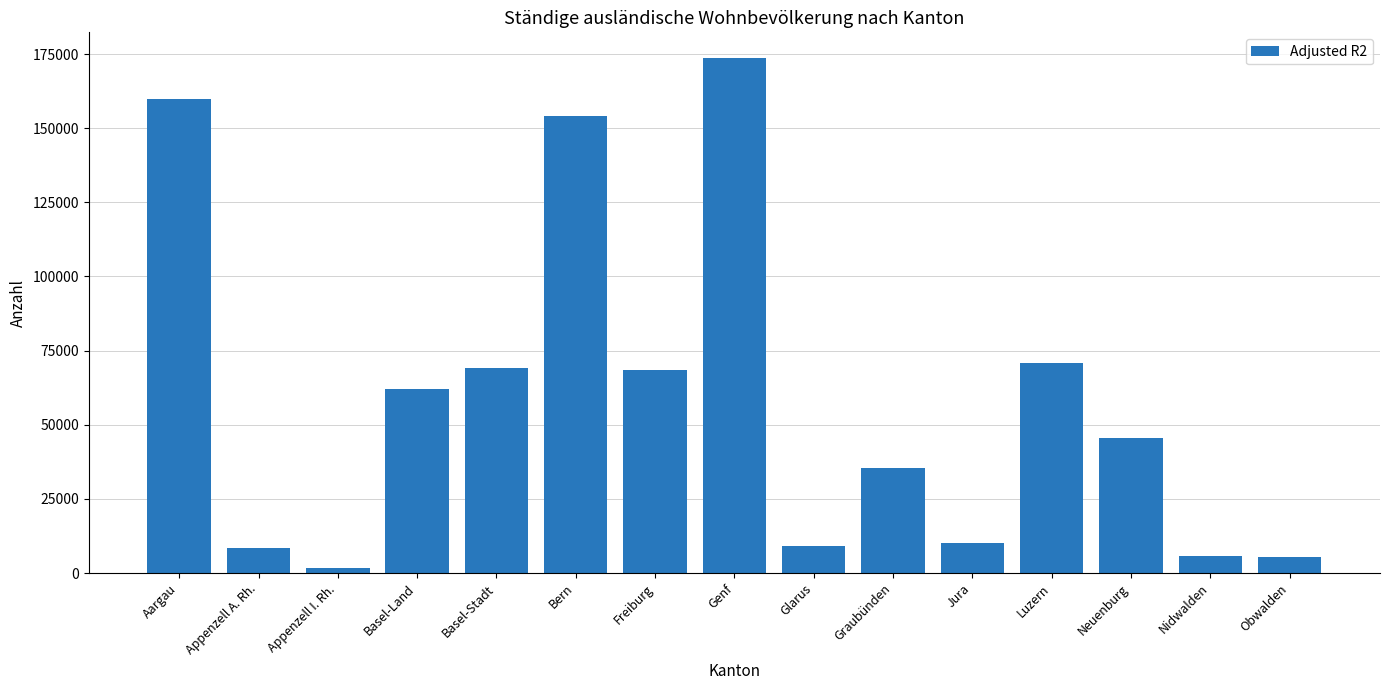

Which category has the lowest value across all series?

Appenzell I. Rh.